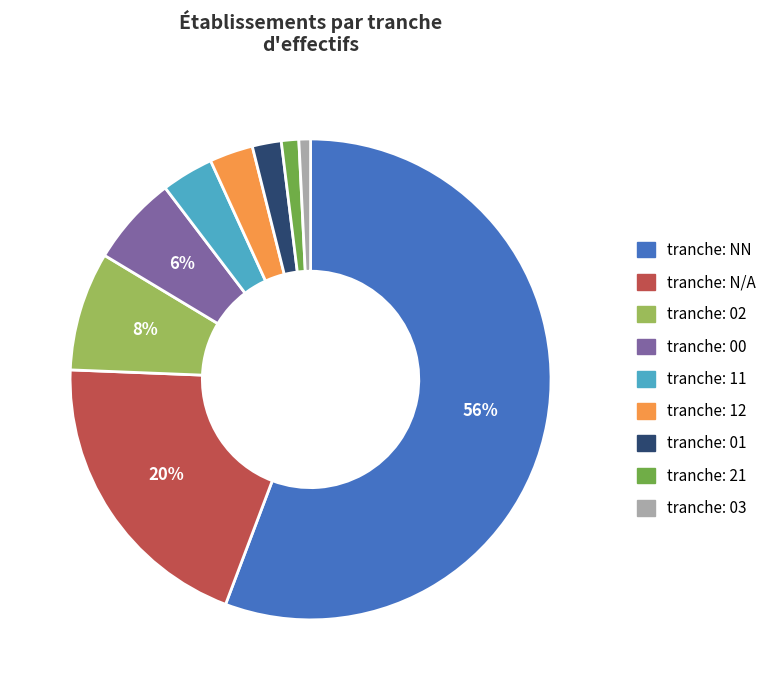

How many segments does this pie chart have?

9